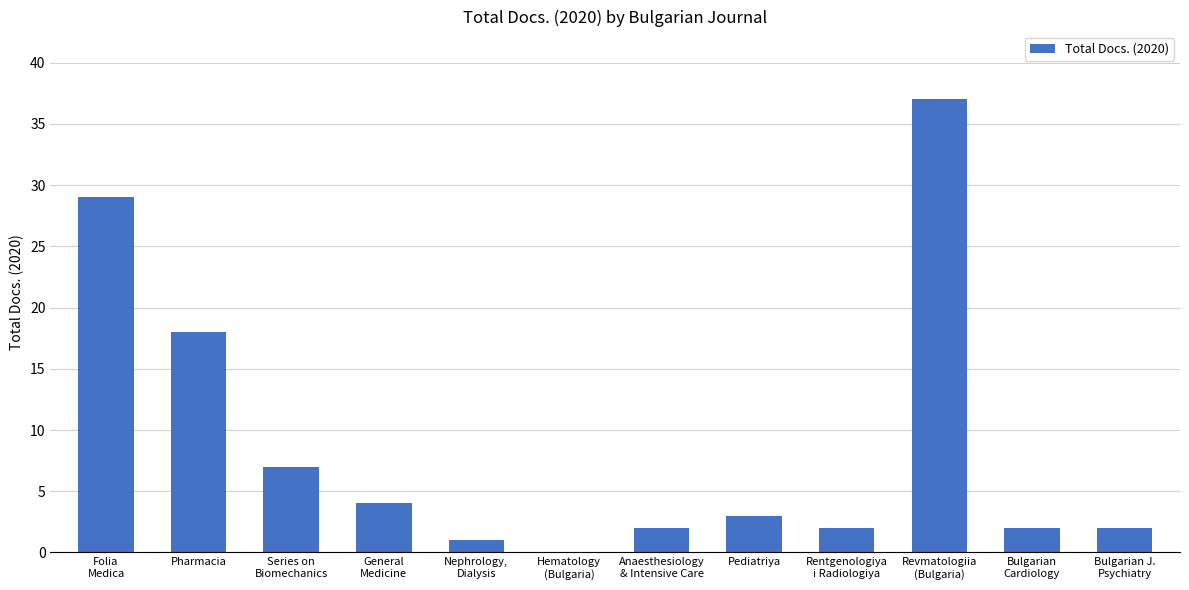

Is it true that the value at Pharmacia is 18?

True